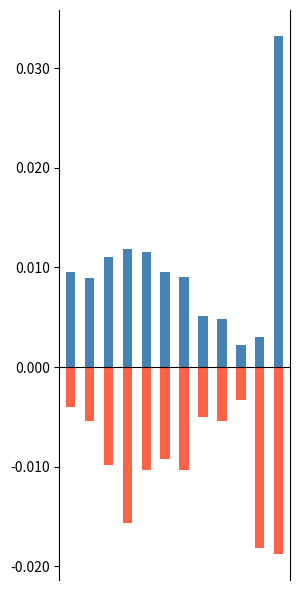

The value of Pressupost Despeses at 8 is 0.0. True or false?

False